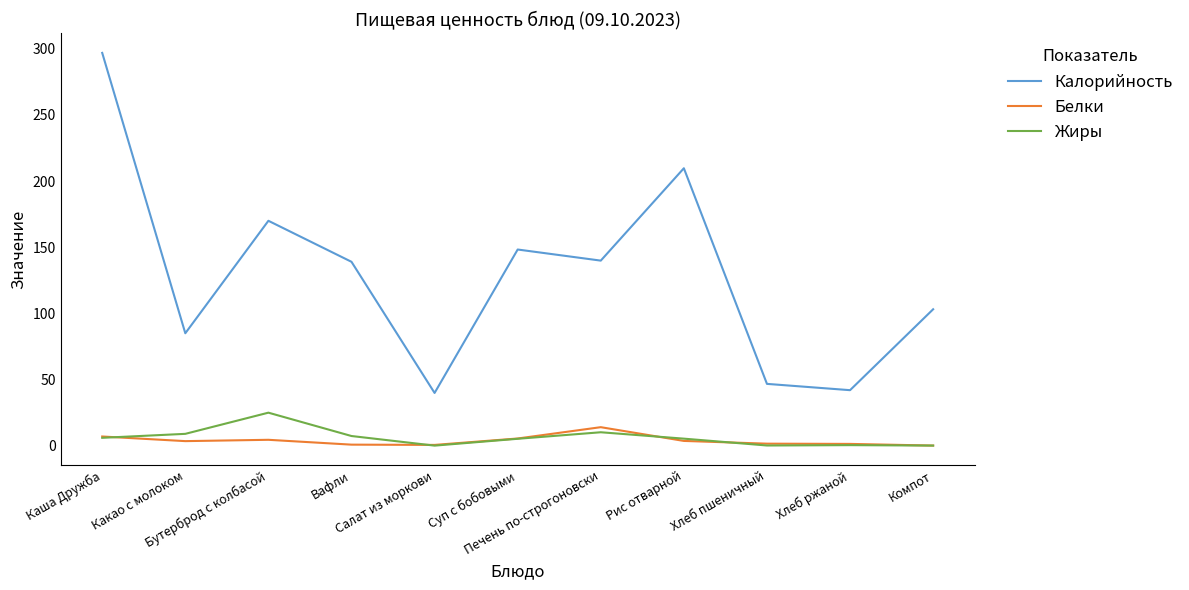

What is the sum of all Калорийность values?

1420.6